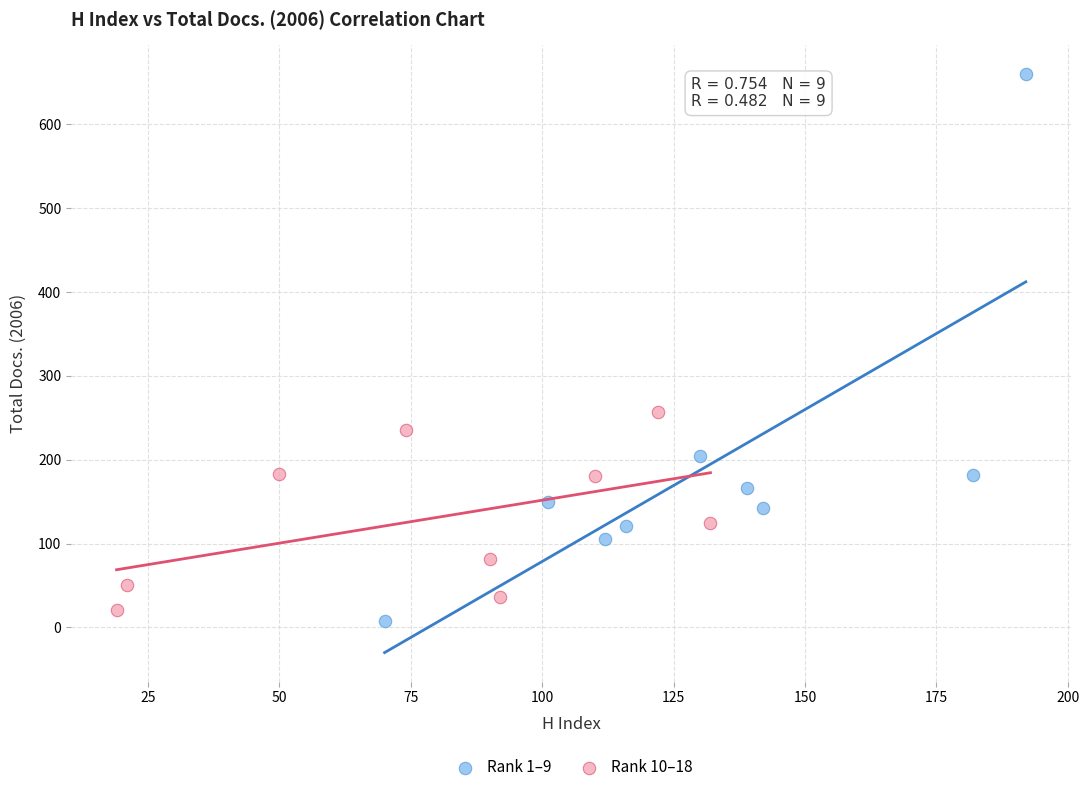

Which series has the widest spread of Y values?

Rank 1–9